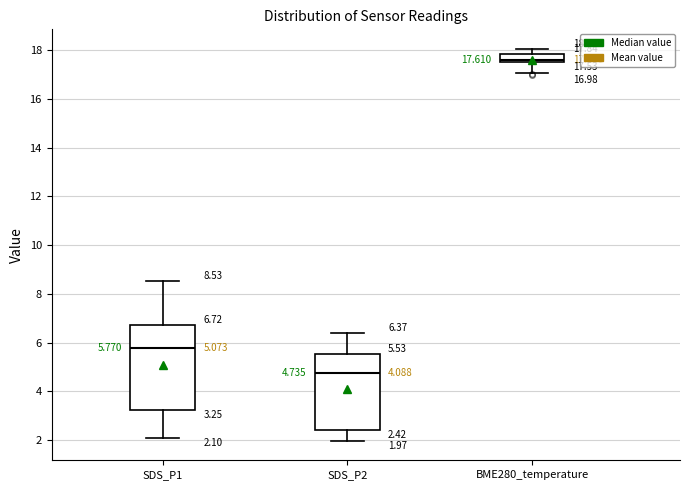

Which box's median line is the lowest?

SDS_P2